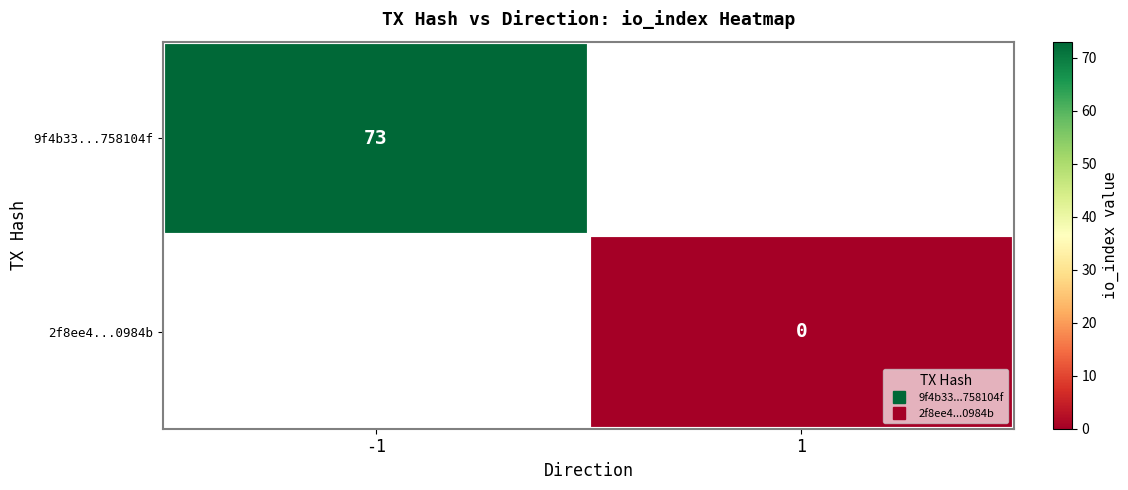

At how many categories does at least one series exceed 13?

1